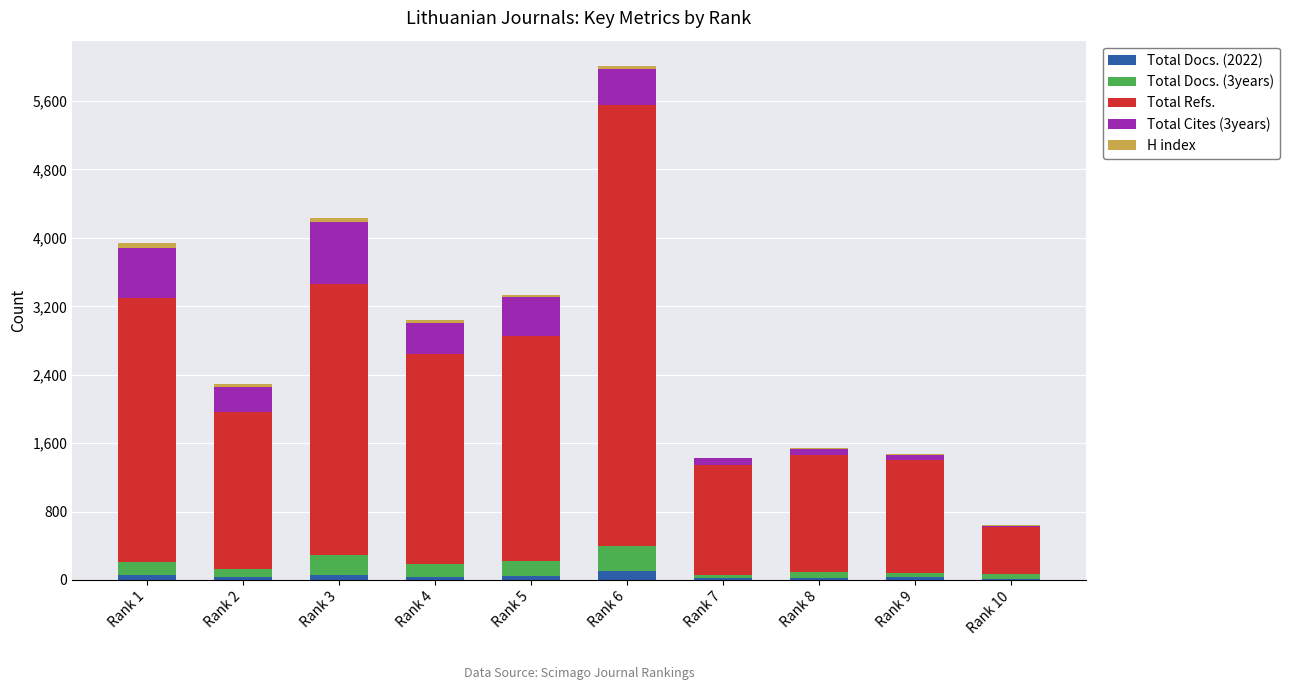

Count the number of categories in the chart.

10